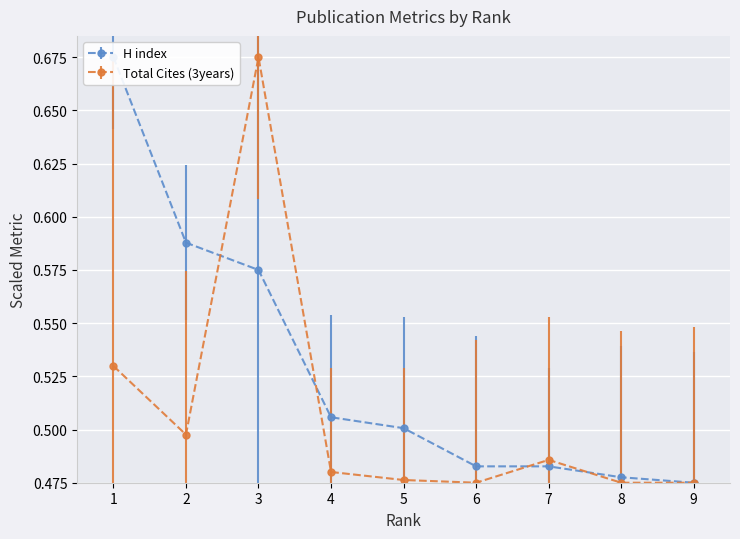

What is the total value across all series at 2?

1.1